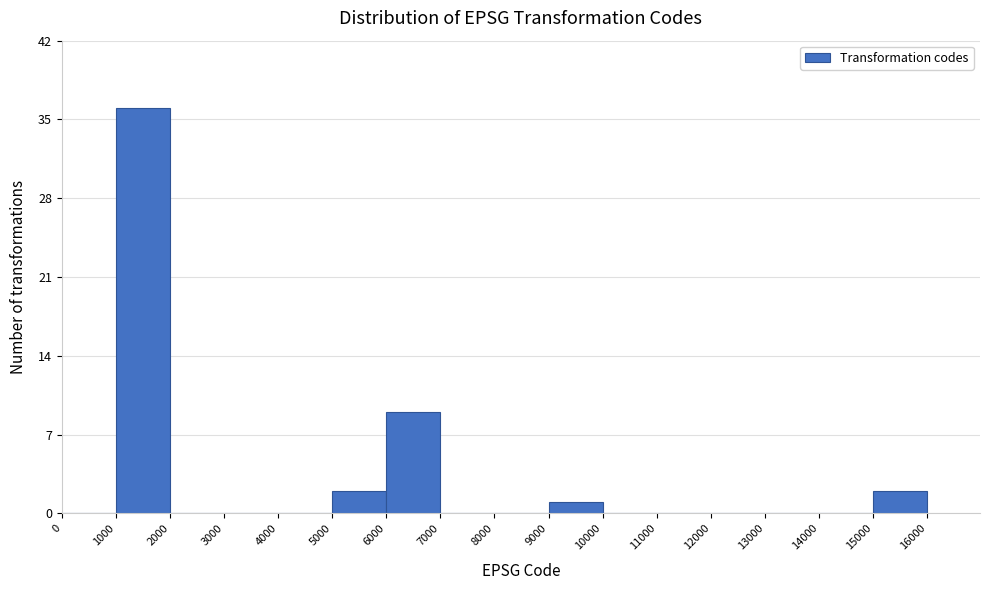

Reading left to right, list every bar in this chart as the range it spans on the x-axis followed by its height. The values are not printed on the chart, so give them approximately, as read against the axis.

0 to 1000: 0
1000 to 2000: 36
2000 to 3000: 0
3000 to 4000: 0
4000 to 5000: 0
5000 to 6000: 2
6000 to 7000: 9
7000 to 8000: 0
8000 to 9000: 0
9000 to 10000: 1
10000 to 11000: 0
11000 to 12000: 0
12000 to 13000: 0
13000 to 14000: 0
14000 to 15000: 0
15000 to 16000: 2